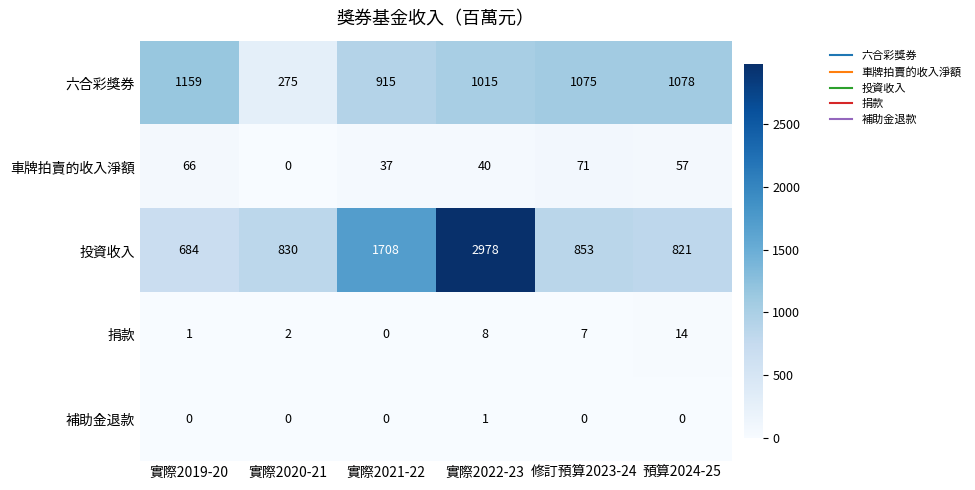

Which series has the largest range (max minus min)?

投資收入